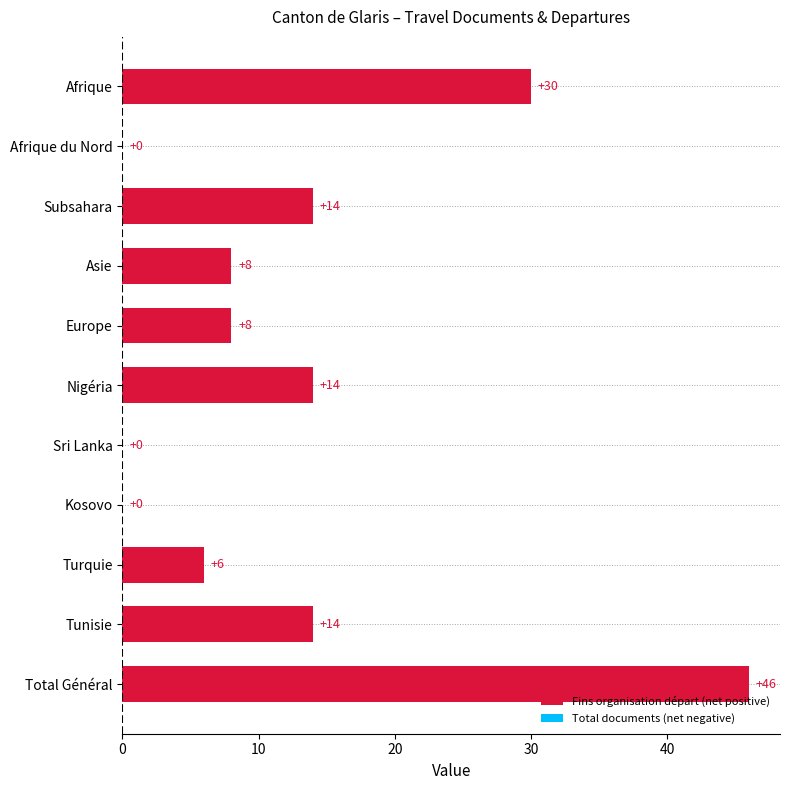

Are the bars horizontal?

Yes